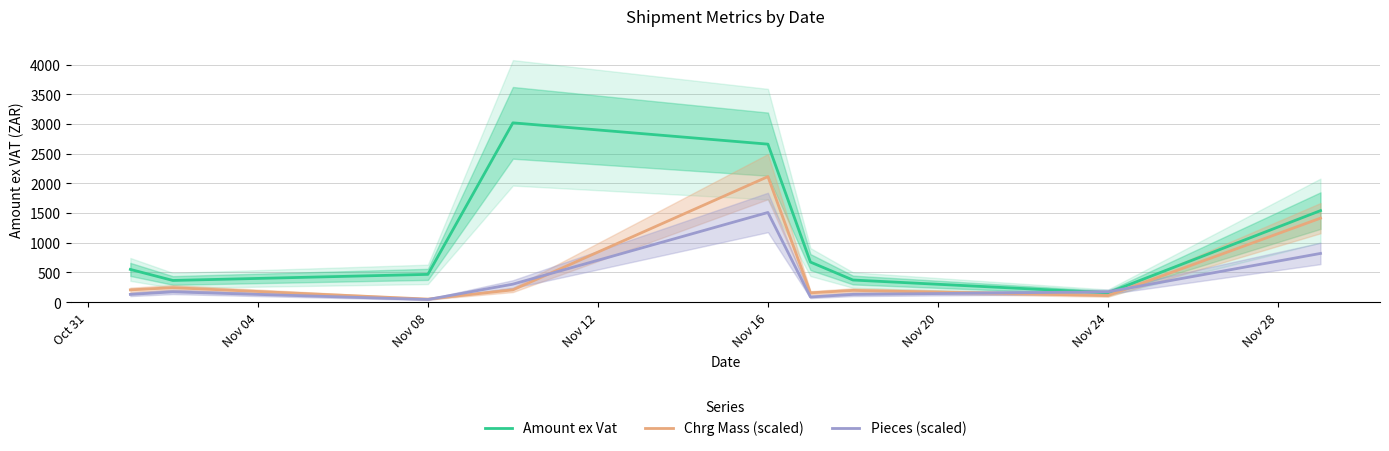

List the series in order of their overall mean, highest first.

Amount ex Vat, Chrg Mass (scaled), Pieces (scaled)